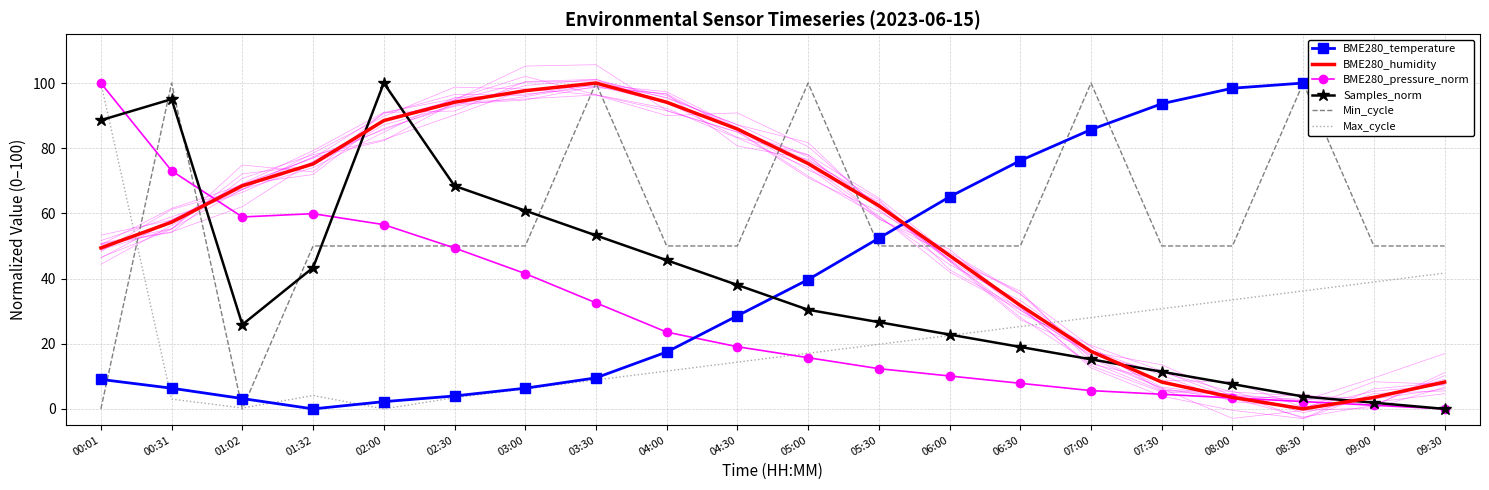

True or false: Samples_norm and BME280_pressure_norm intersect in this chart.

True